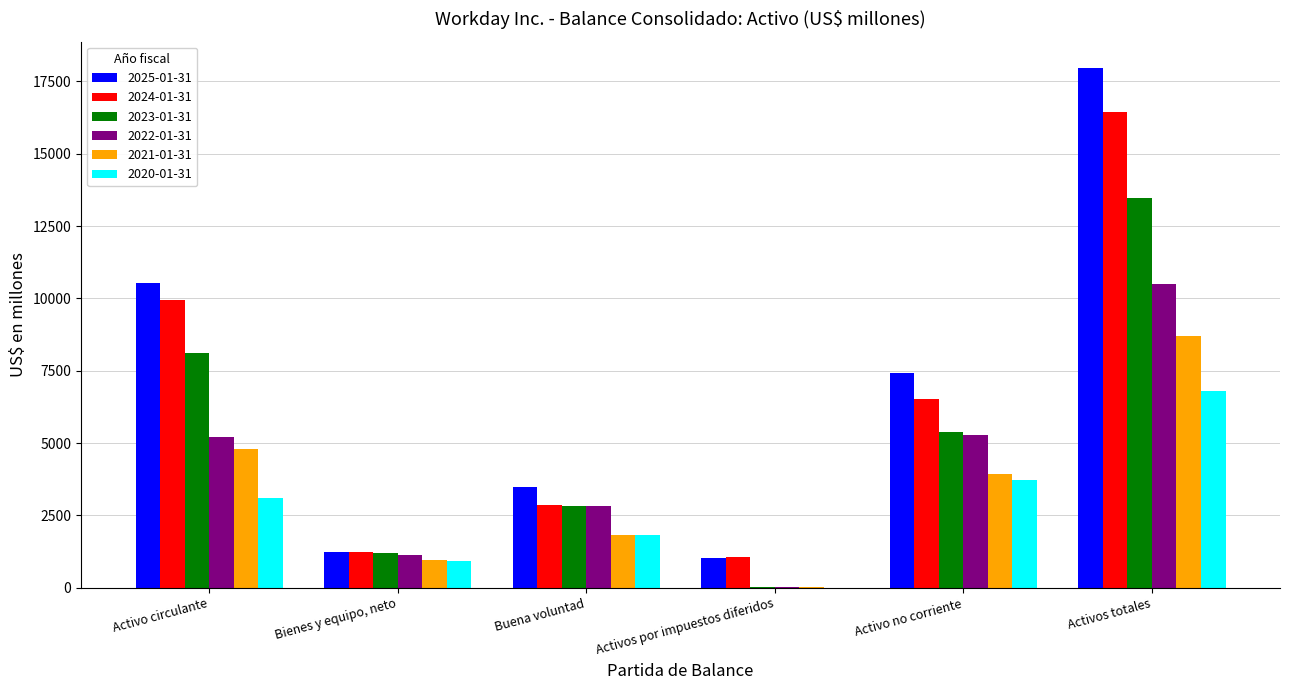

Which category has the highest value in the 2023-01-31 series?

Activos totales